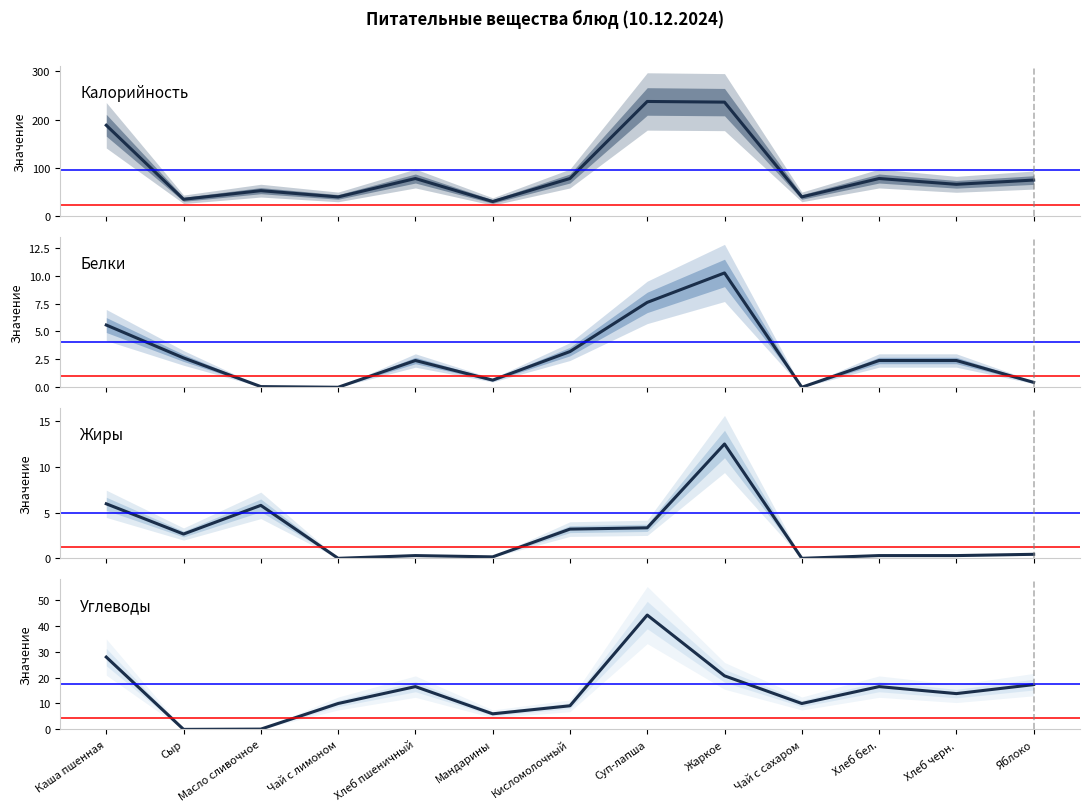

Rank the series at Яблоко from highest to lowest value.

Калорийность, Углеводы, Белки, Жиры